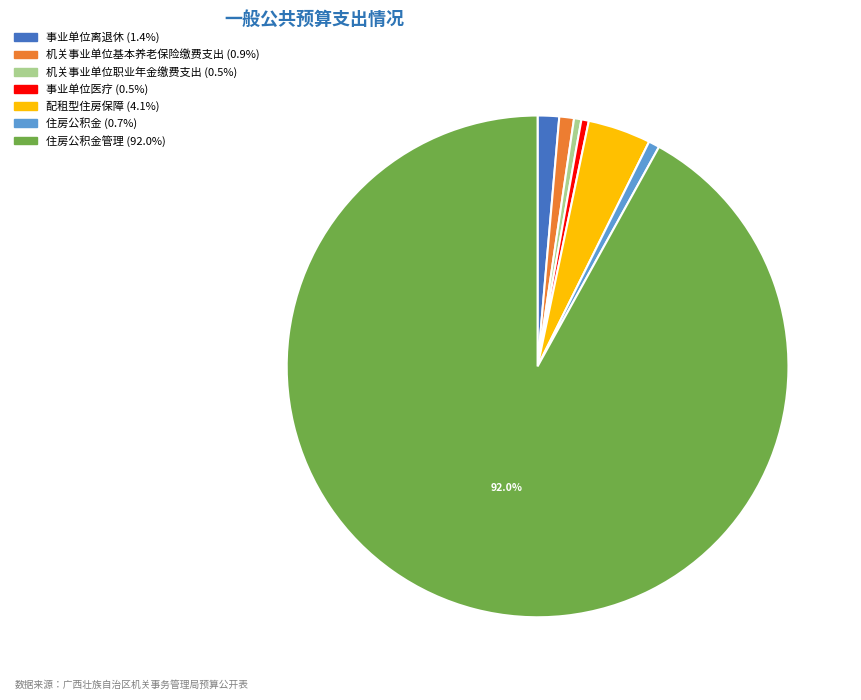

Is there a majority slice in this chart?

Yes